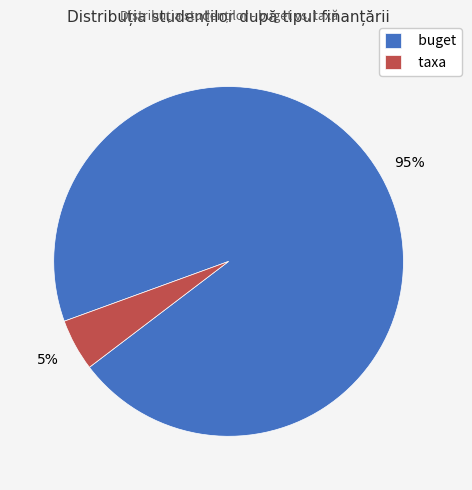

To the nearest percent, what is the combined percentage of buget and taxa?

100%